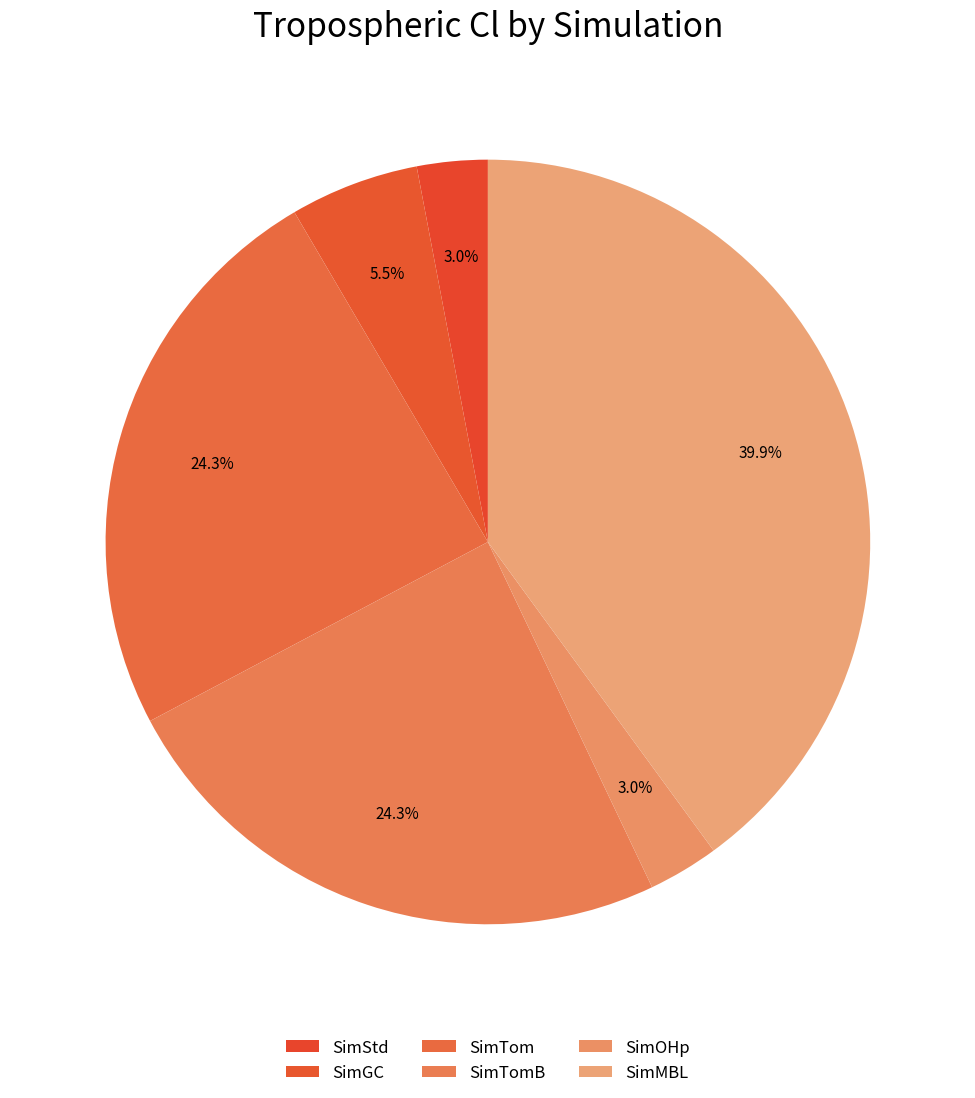

Is it true that SimTom is 12% of the pie?

False